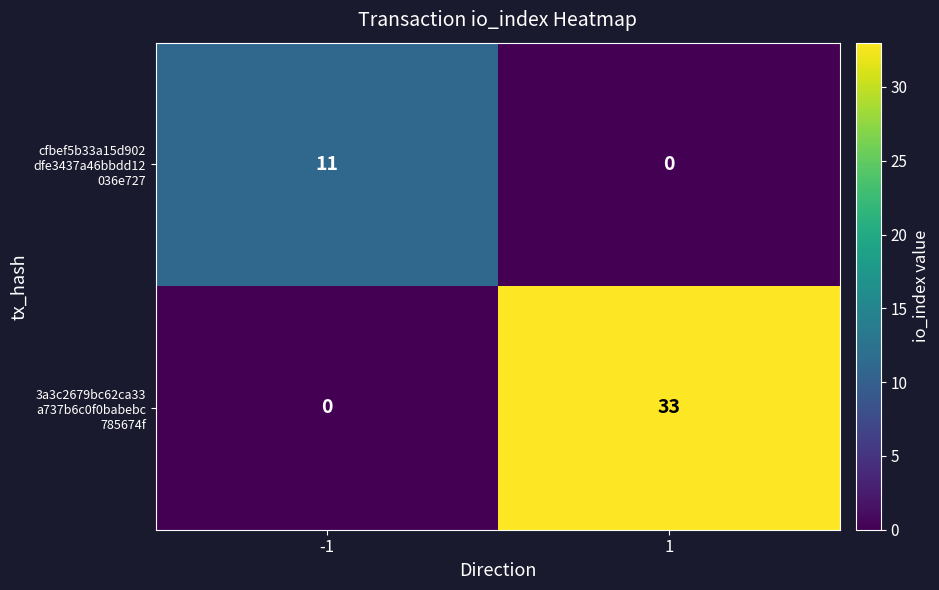

How many series are shown in this chart?

2